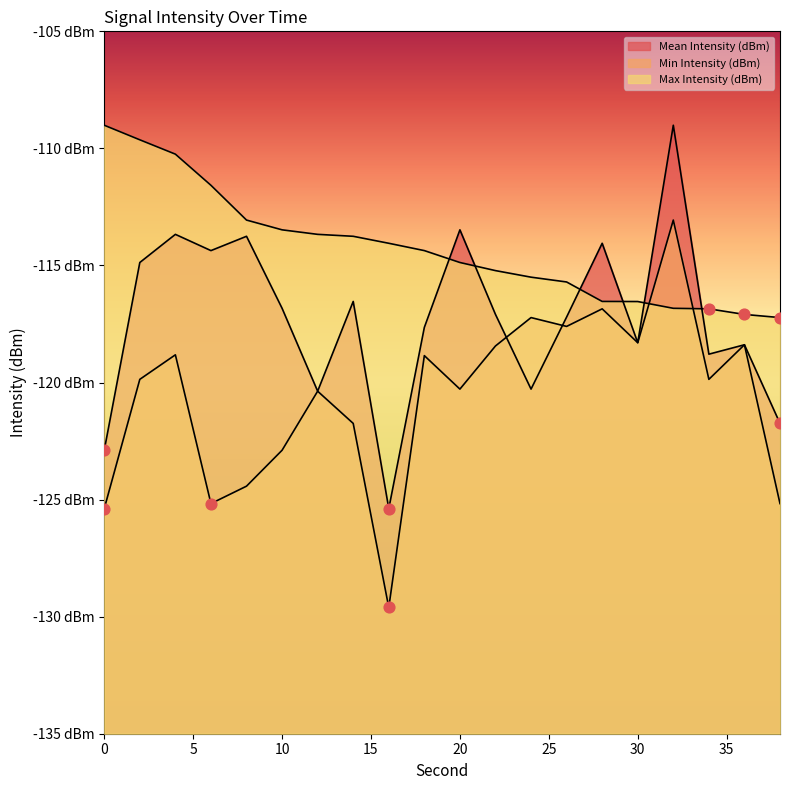

Which series has the largest total across all categories?

Max Intensity (dBm)